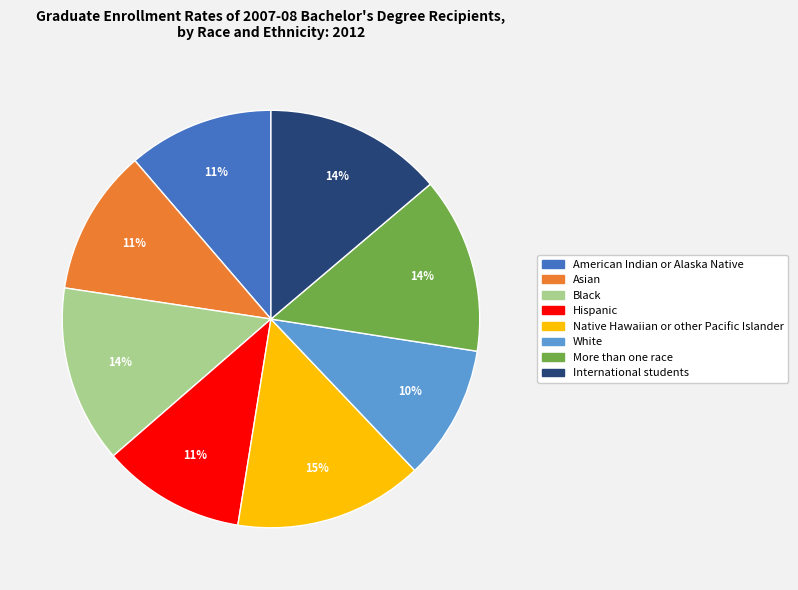

Is it true that Native Hawaiian or other Pacific Islander is 4% of the pie?

False